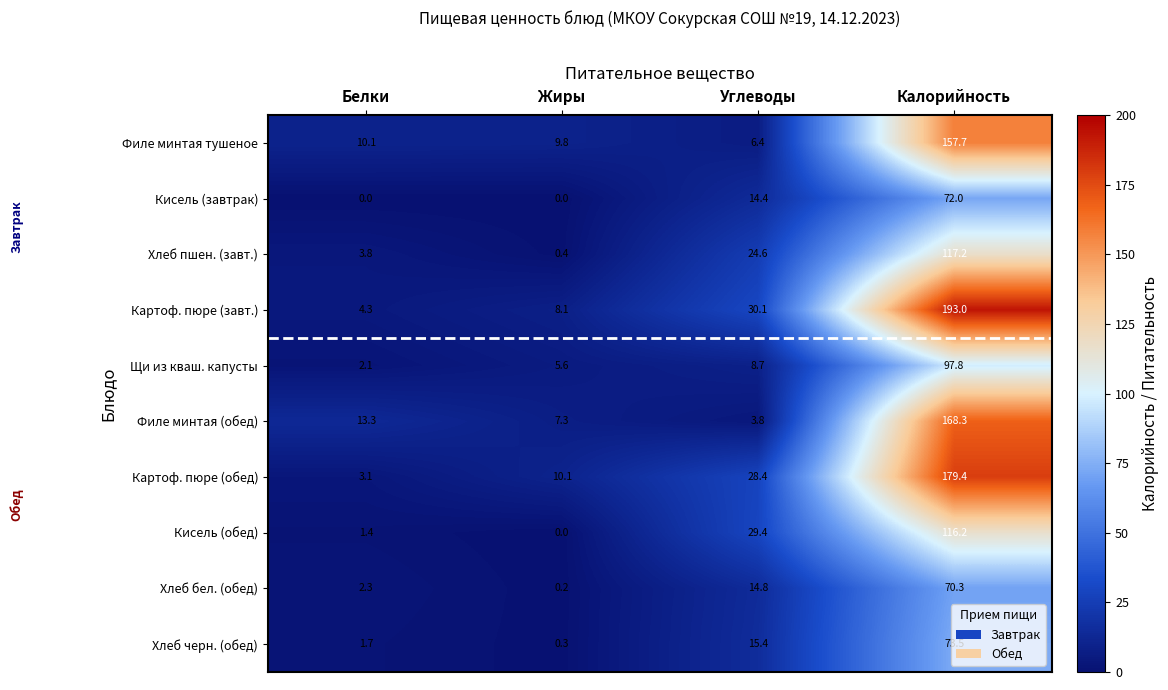

The value of Картоф. пюре (завт.) at Жиры is 13.4. True or false?

False